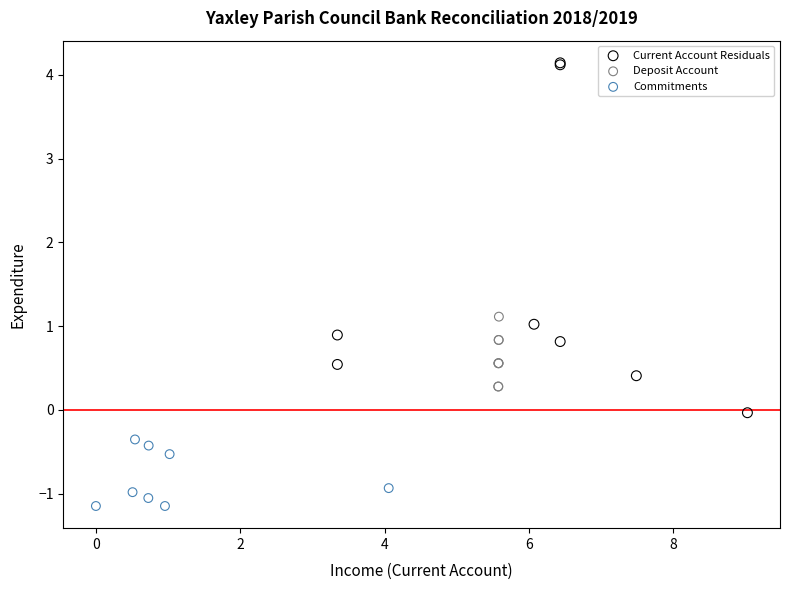

Which series reaches the maximum Y coordinate?

Current Account Residuals